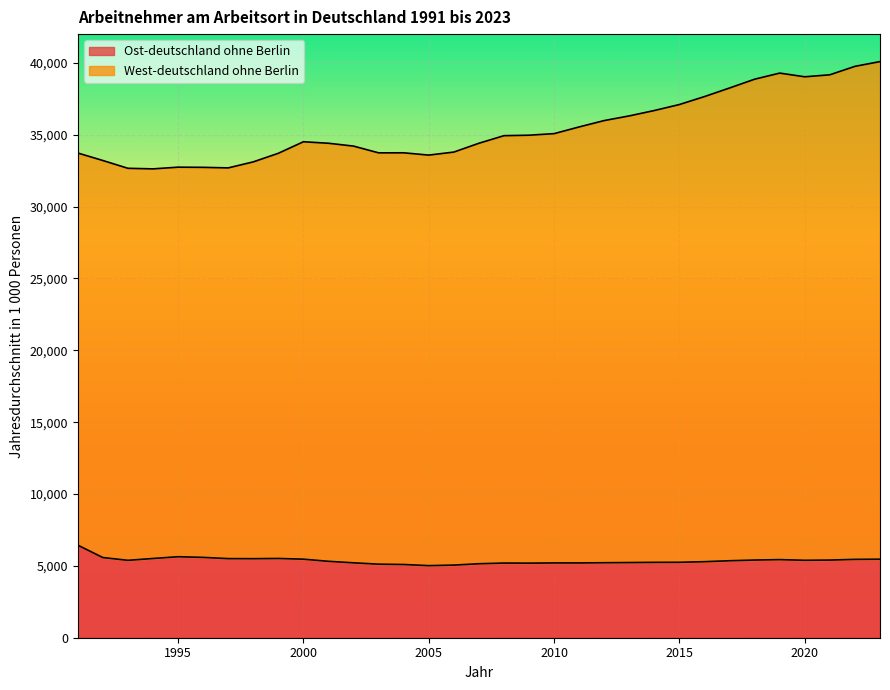

How many interior local valleys does the Ost-deutschland ohne Berlin series have?

6